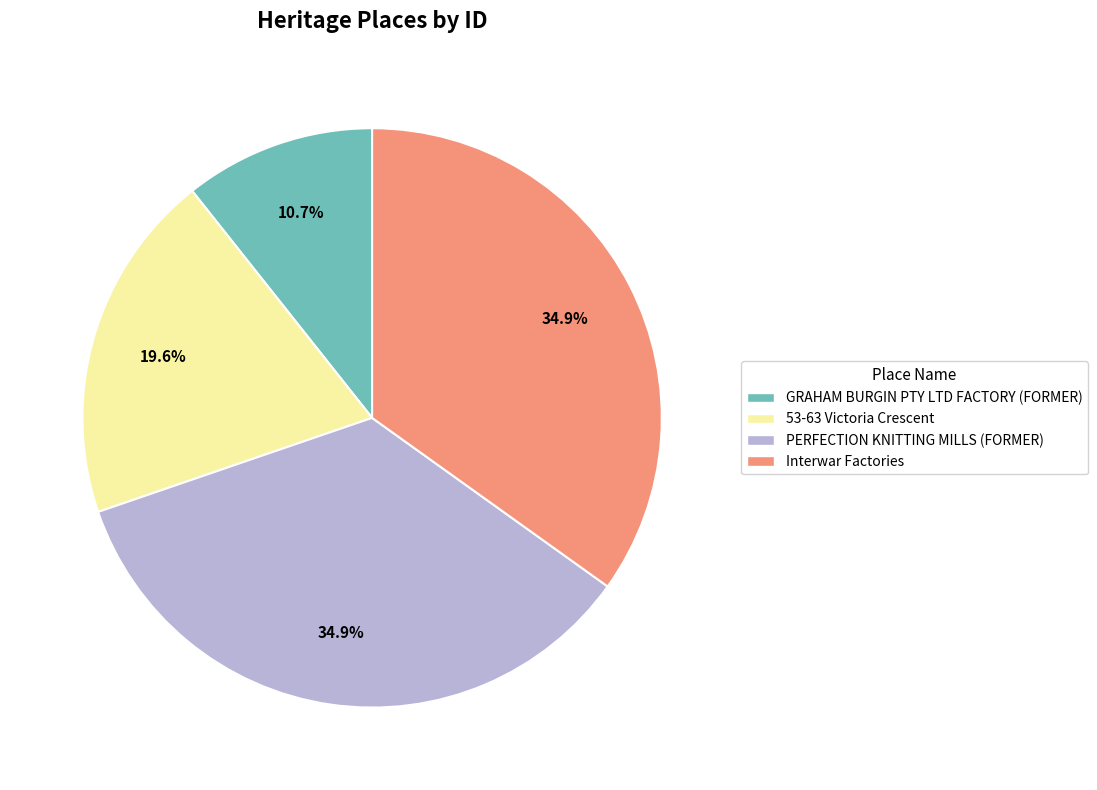

To the nearest percent, what is the difference between the largest and smallest slice percentages?

24%